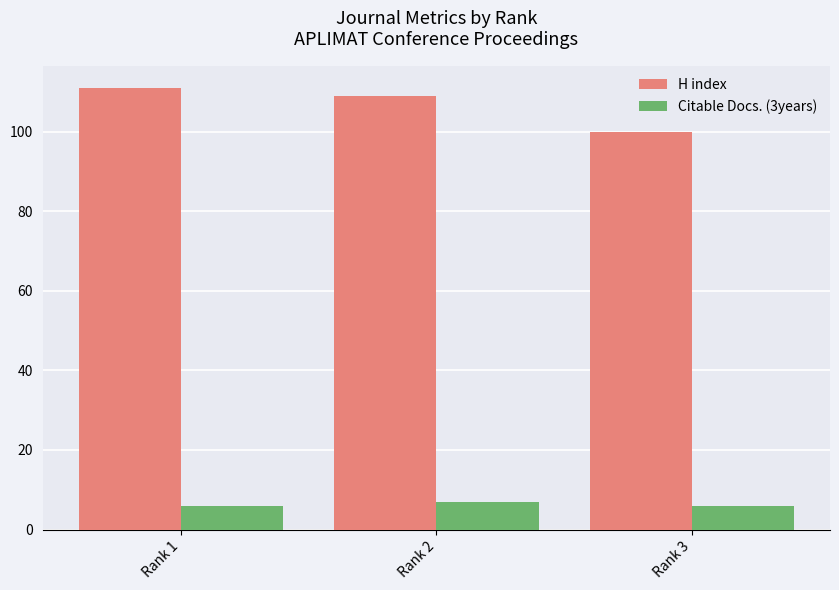

At which label does H index first exceed 109?

Rank 1